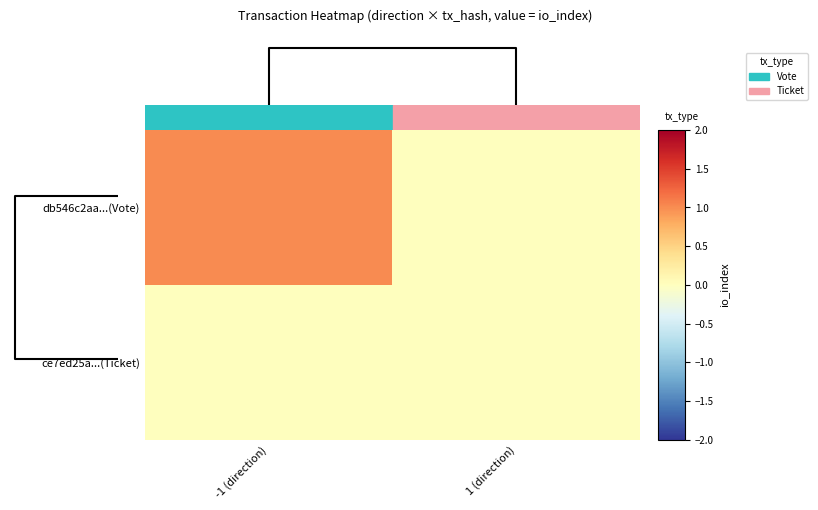

How many distinct data groups are displayed?

2